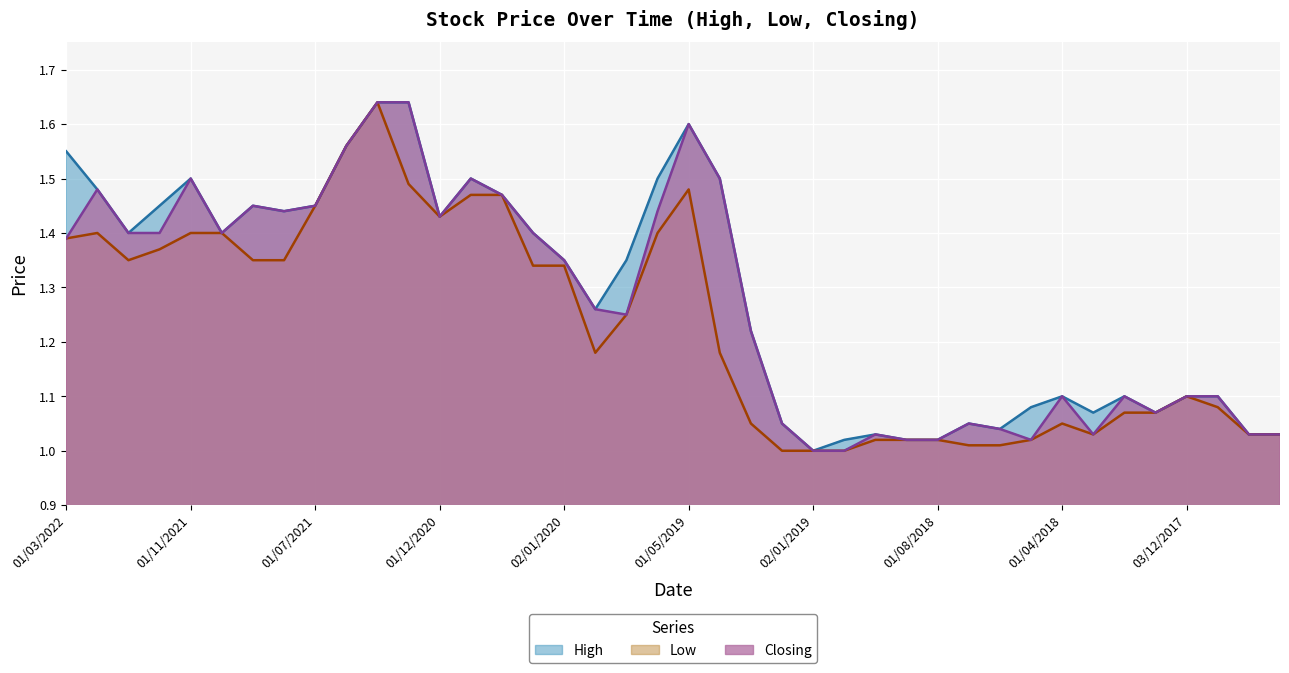

What is the maximum value for High?

1.6